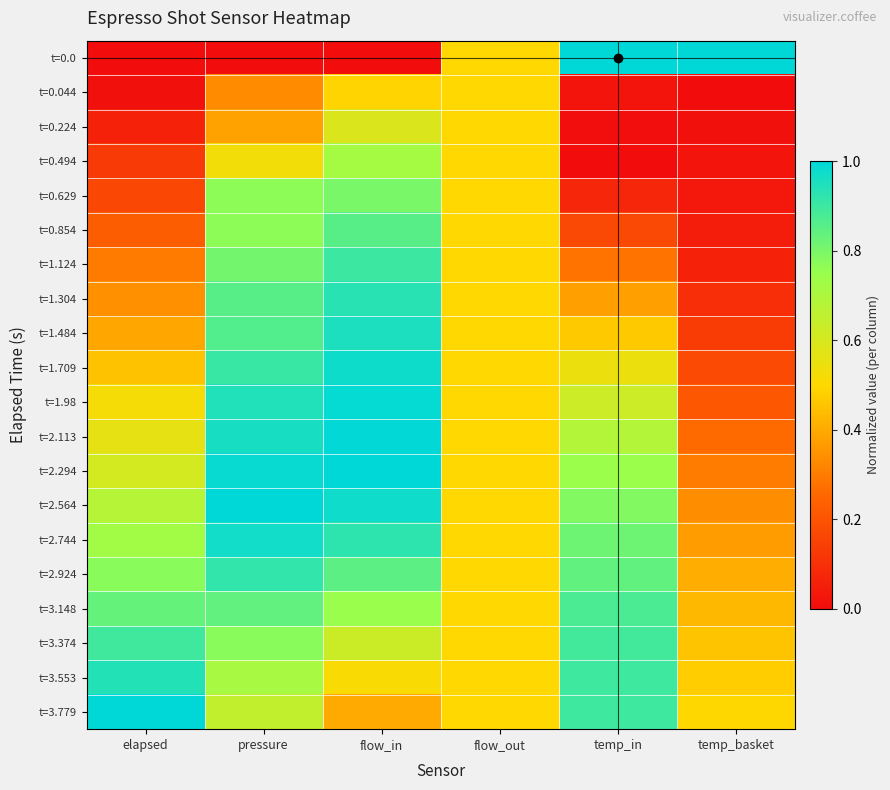

What is the spread (max minus min) of values at temp_basket?

1.0